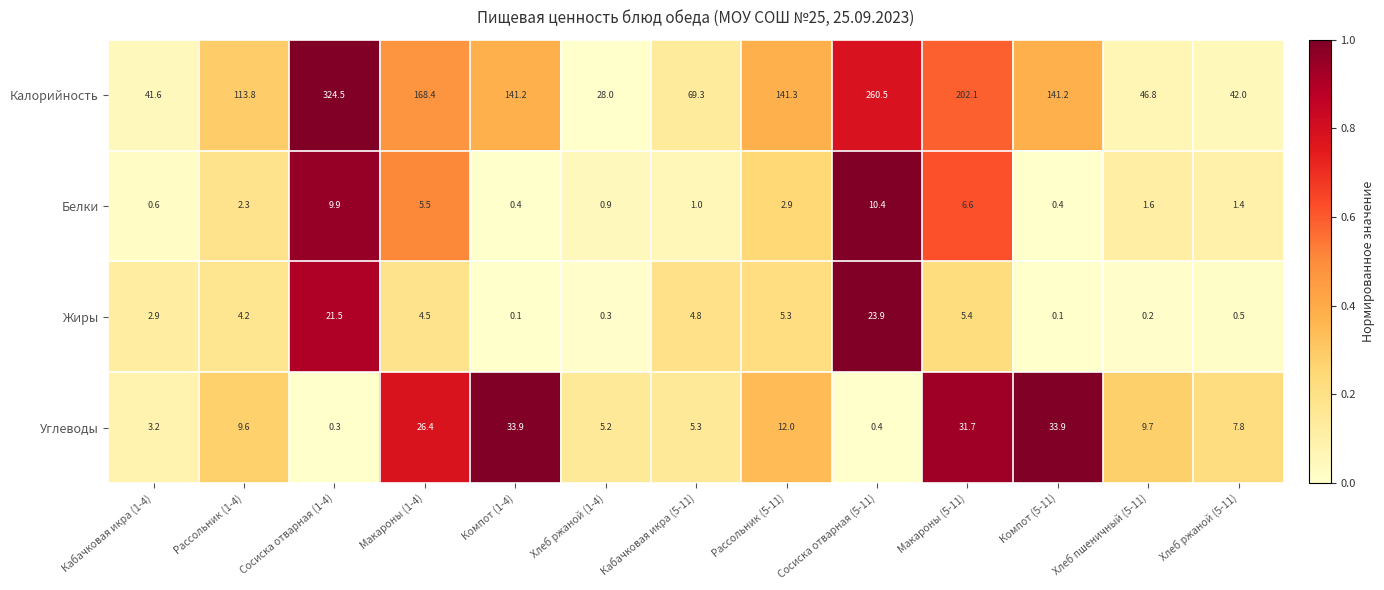

True or false: Калорийность has a value of 324.5 at Сосиска отварная (1-4).

True